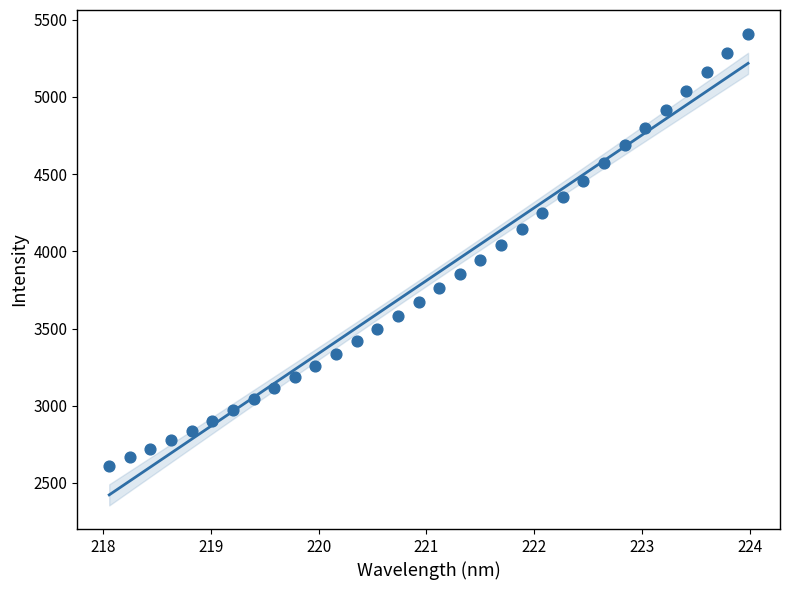

What is the range of Y values (max minus min)?

2800.0